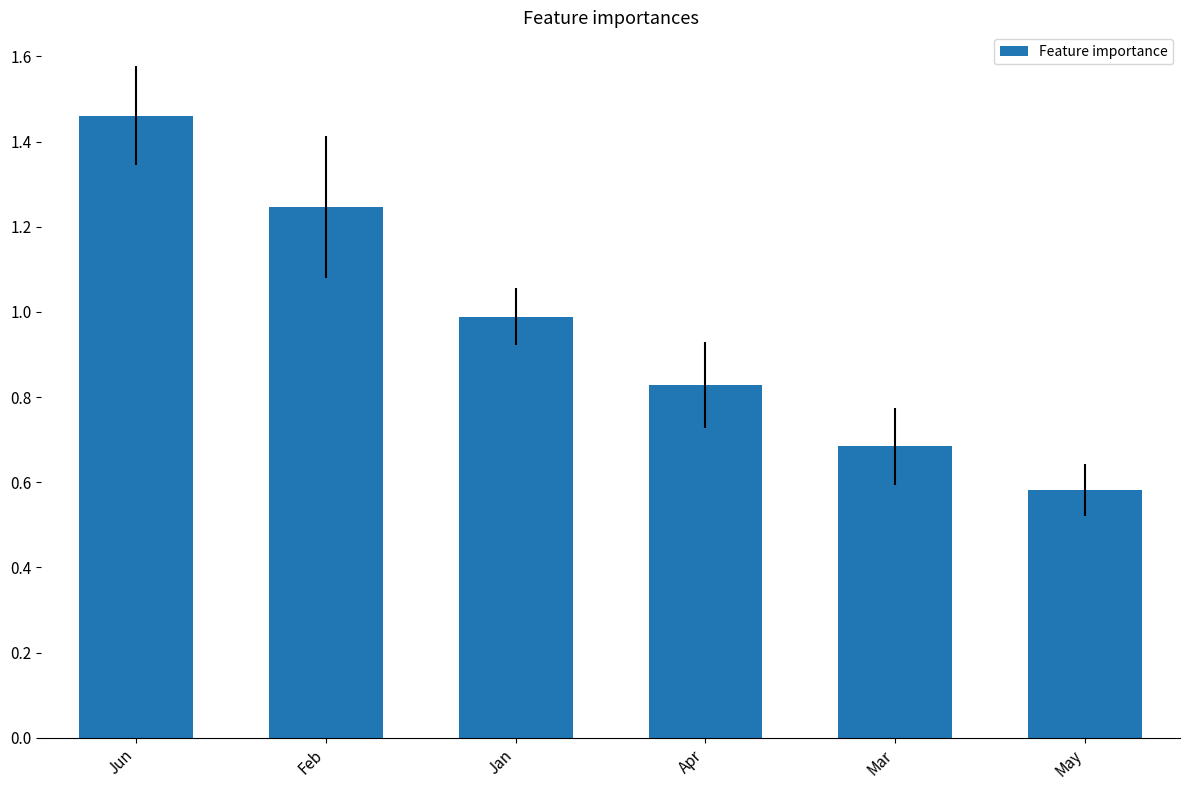

What is the label of the 6th bar from the left?

May